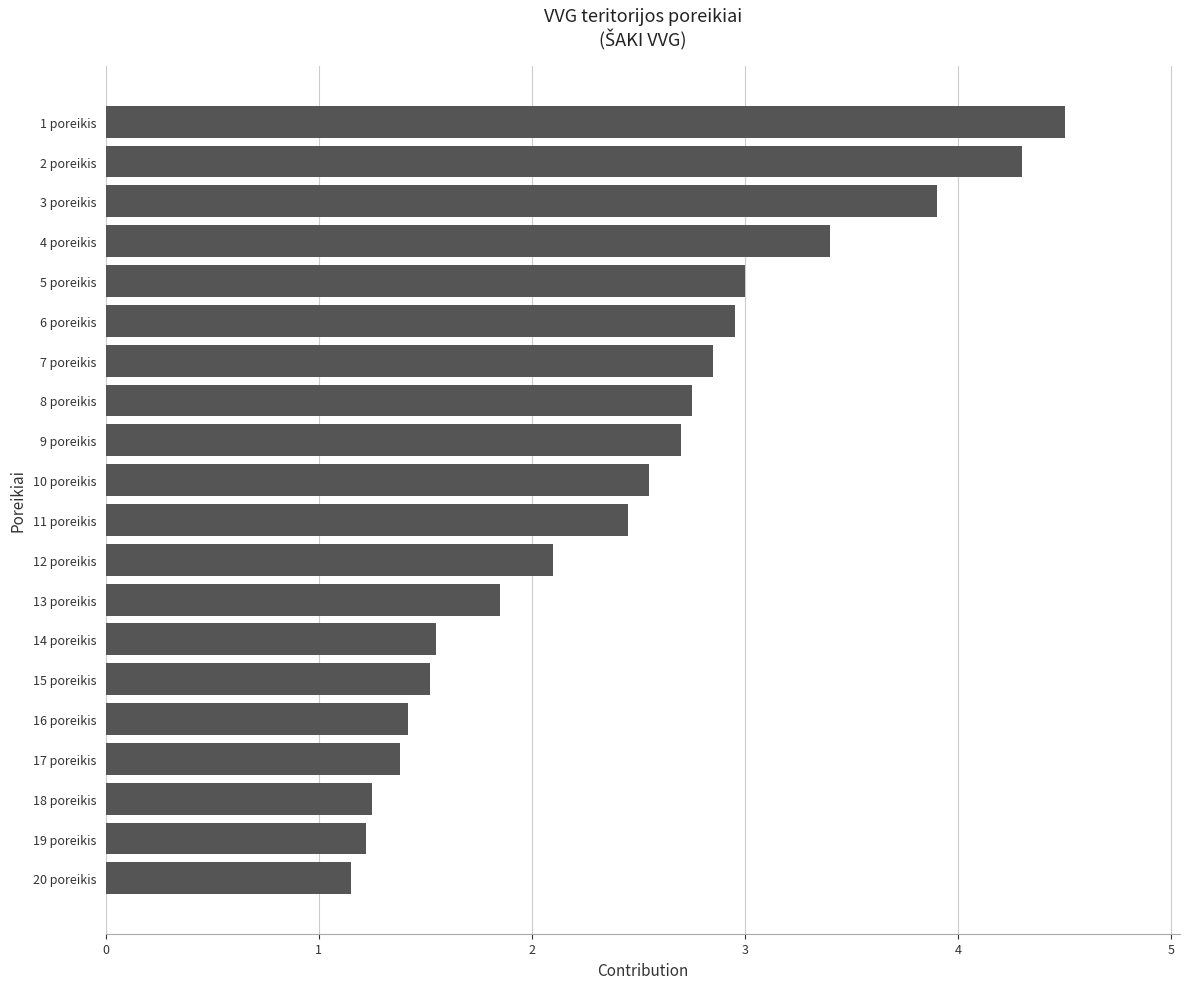

Between 14 poreikis and 12 poreikis, which is larger?

12 poreikis